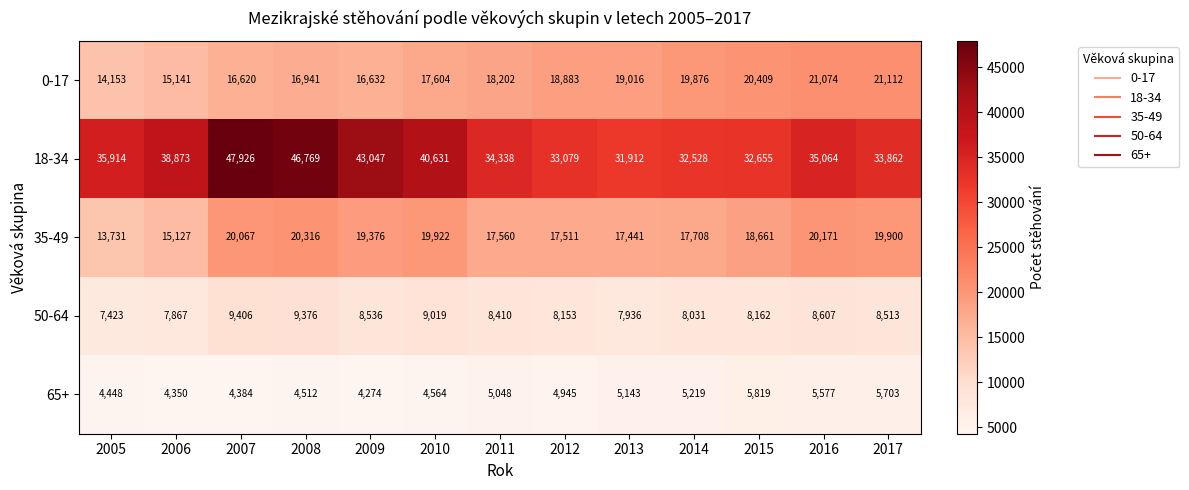

True or false: 18-34 has a value of 34338 at 2011.

True